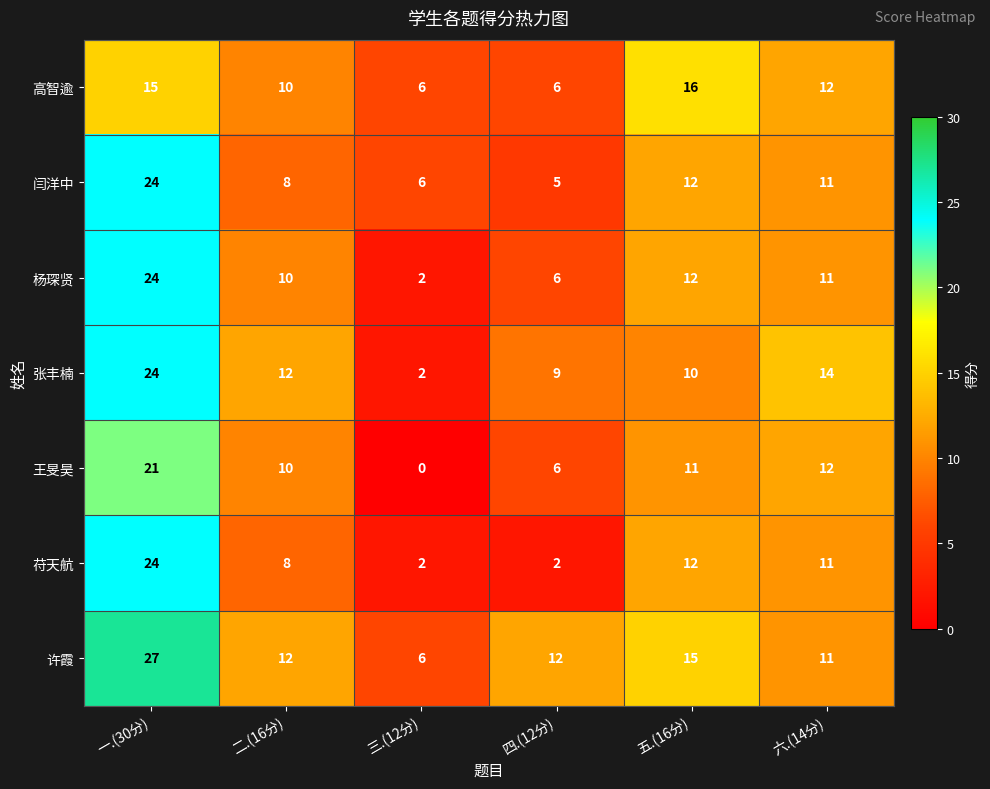

Count the number of data series in this chart.

7